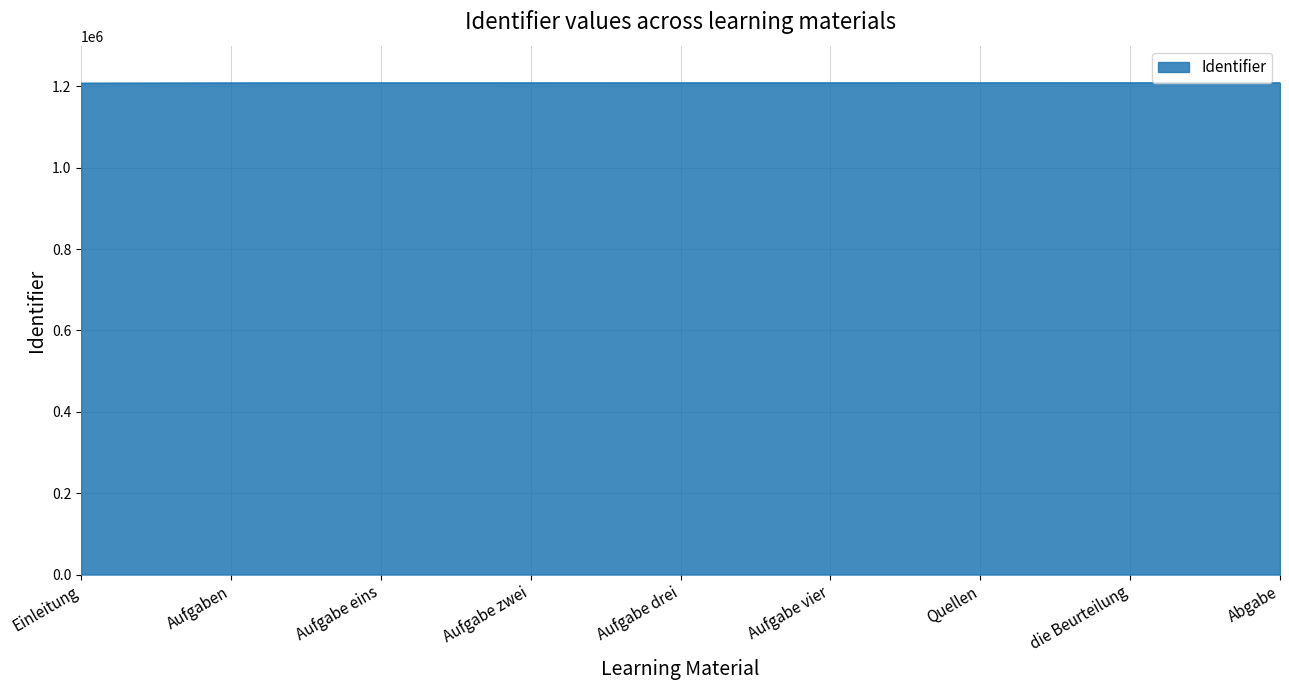

What is the minimum value shown in the chart?

1207890.0